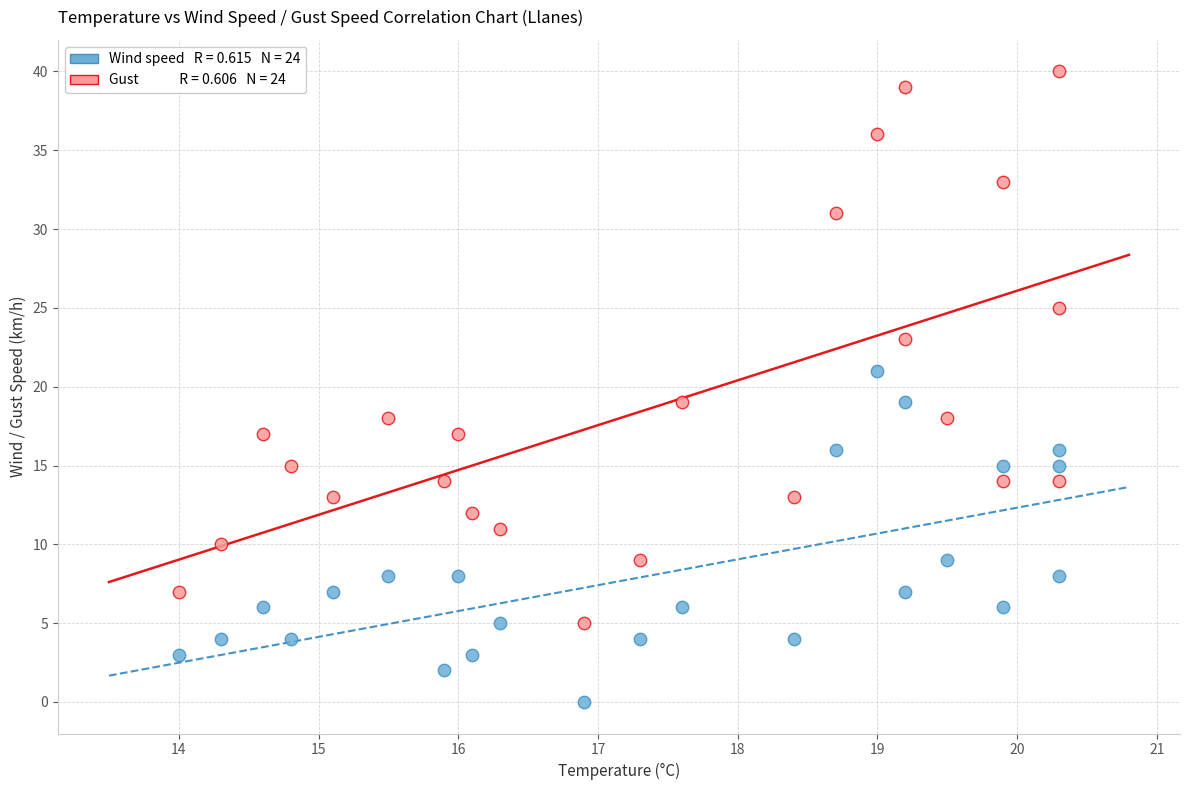

Across all data points, what is the range of Y values (max minus min)?

40